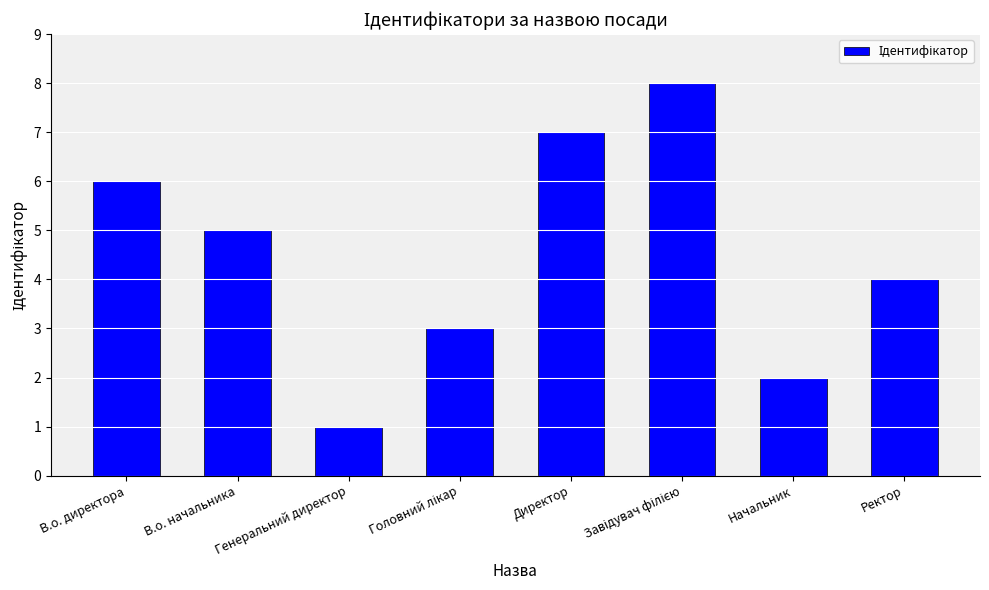

What is the sum of all values?

36